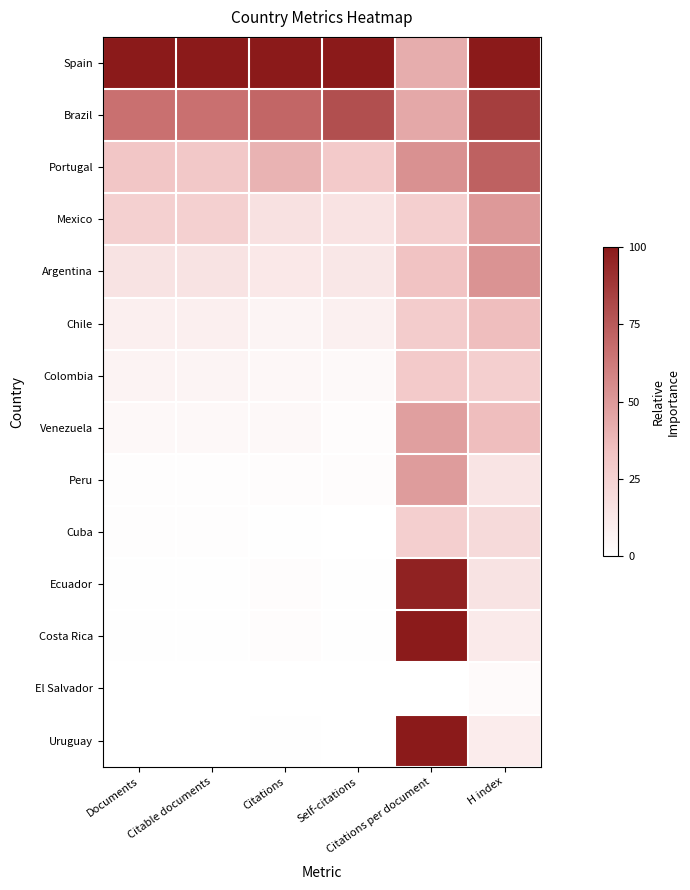

What is the spread (max minus min) of values at Citations?

1.0